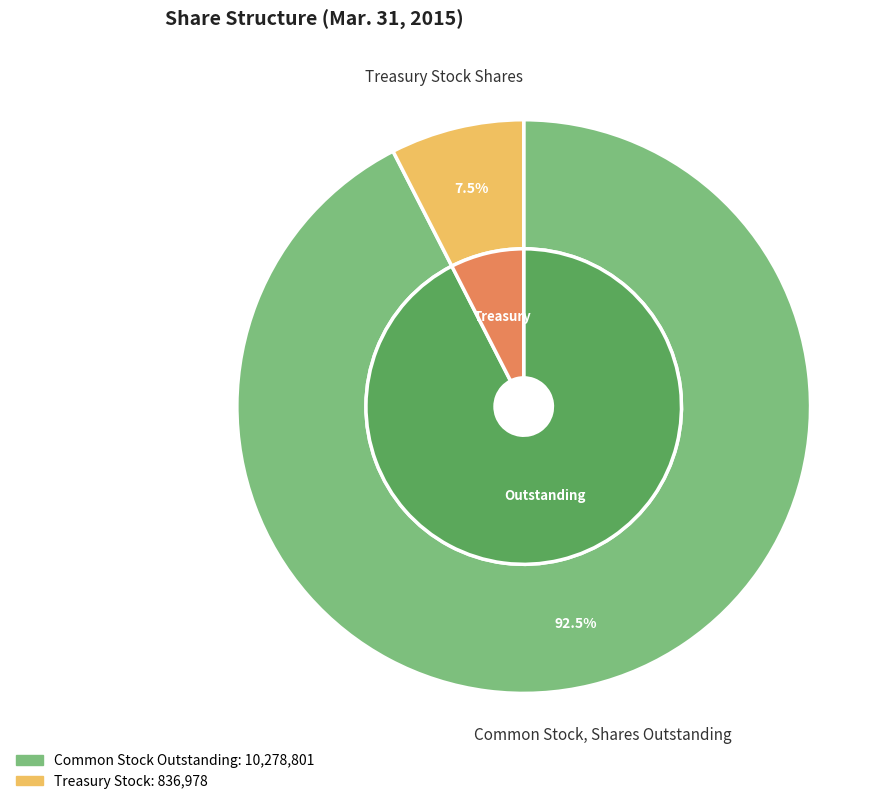

What is the smallest slice in the pie chart?

Treasury Stock Shares